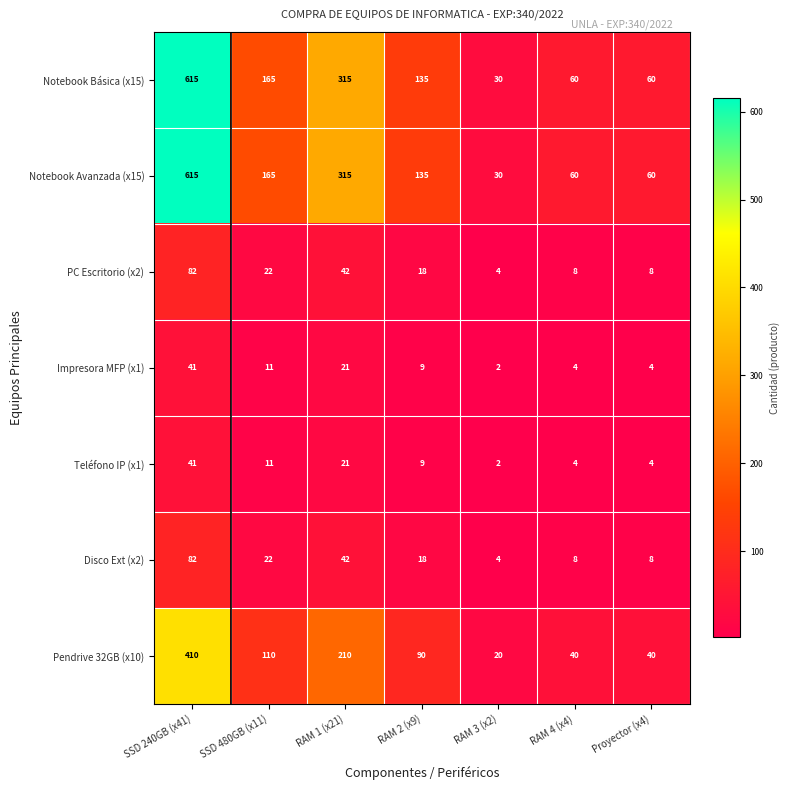

How many values in the Disco Ext (x2) series are below 18?

3